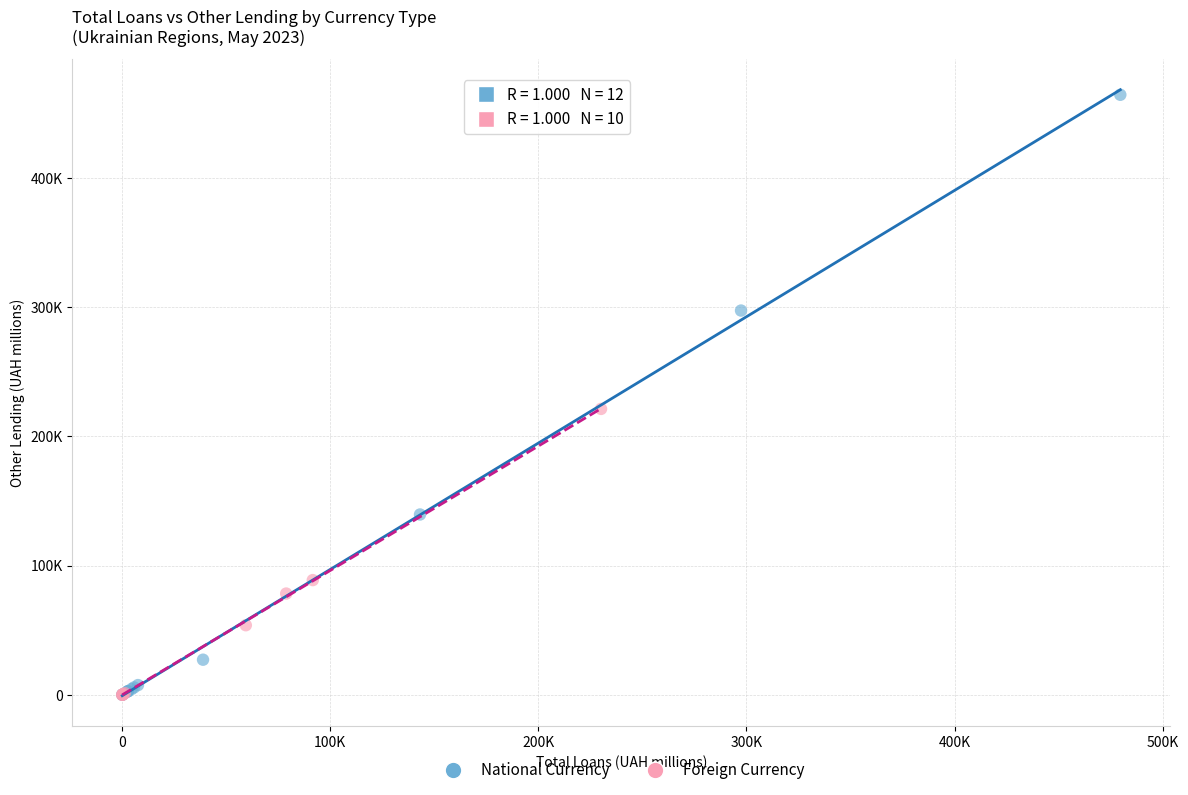

Which series contains the highest Y value?

National Currency